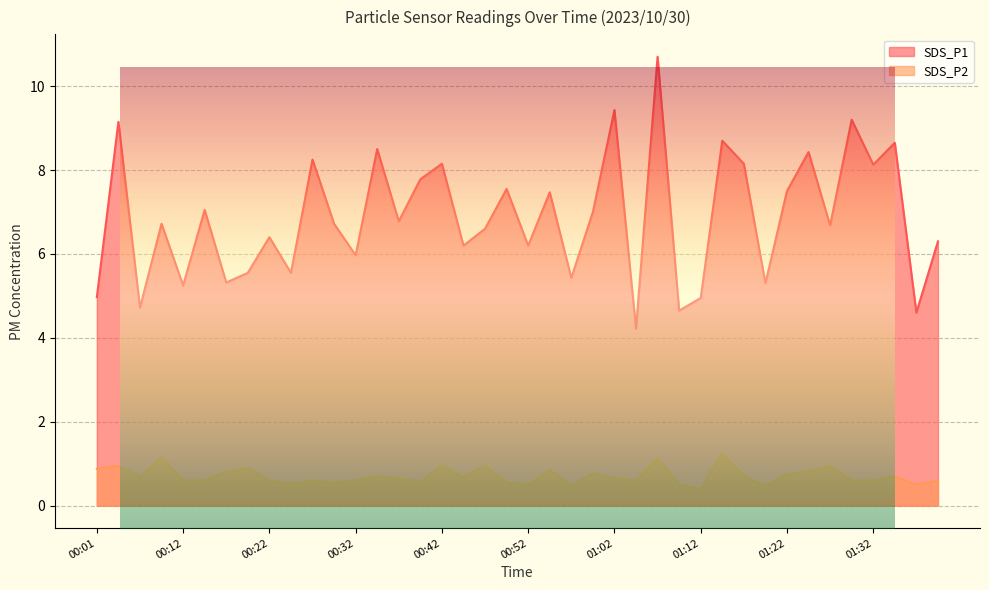

How many categories are shown in the chart?

40